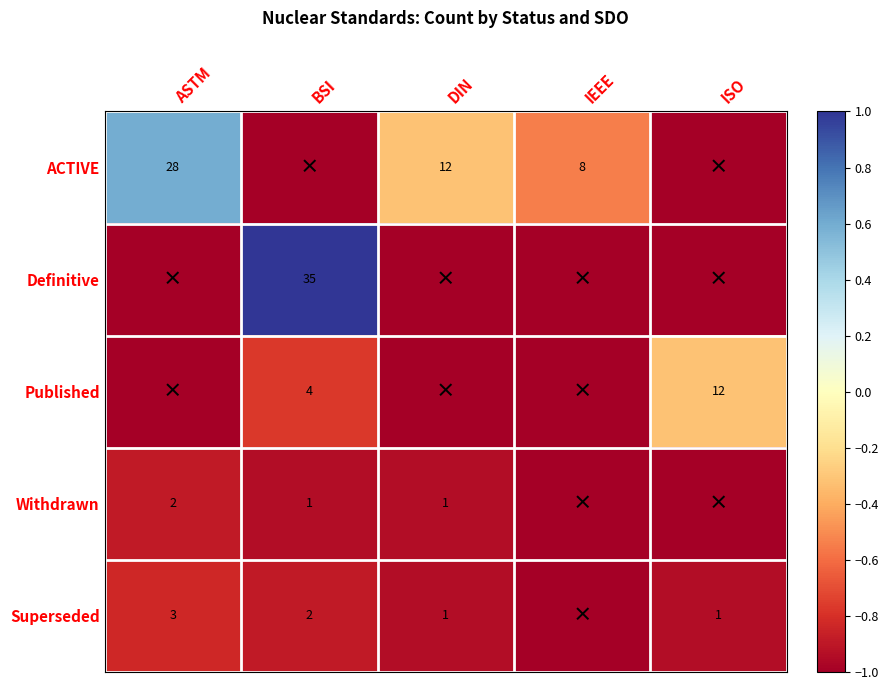

The value of Withdrawn at DIN is 0. True or false?

False